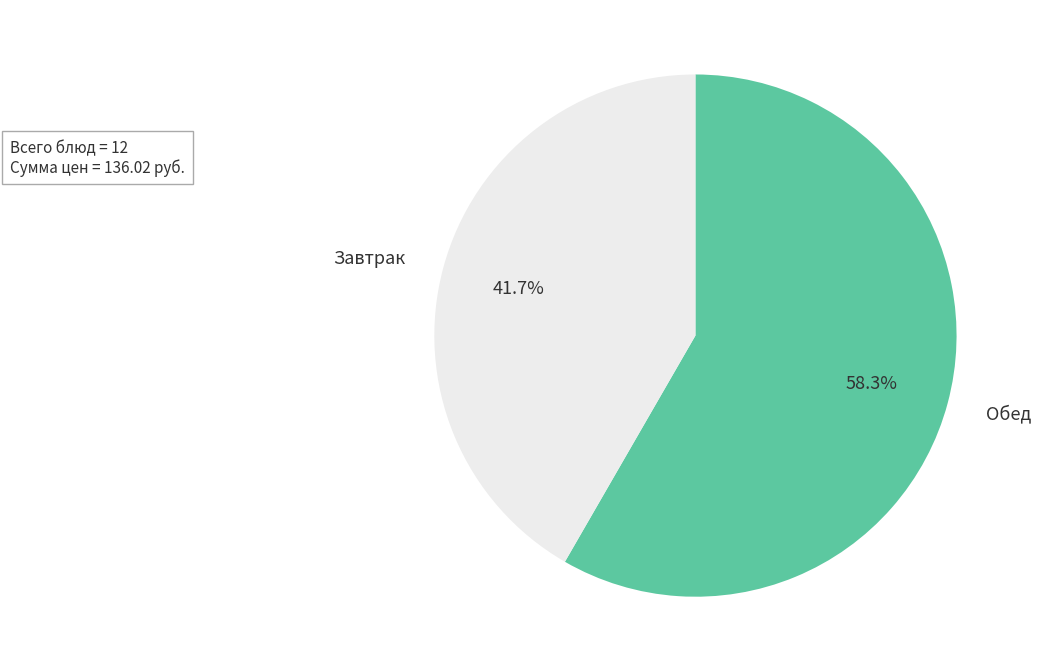

How many slices are in this pie chart?

2